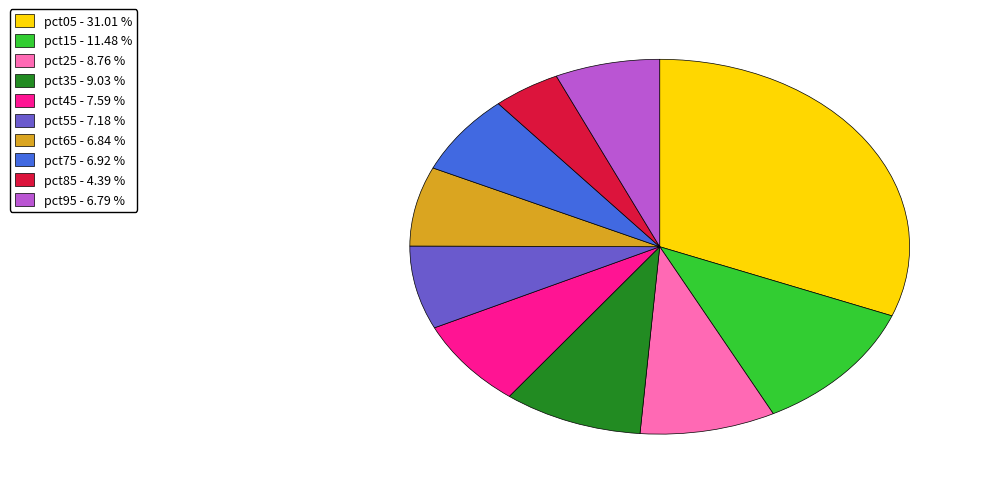

The pct35 slice represents 9% of the pie. True or false?

True